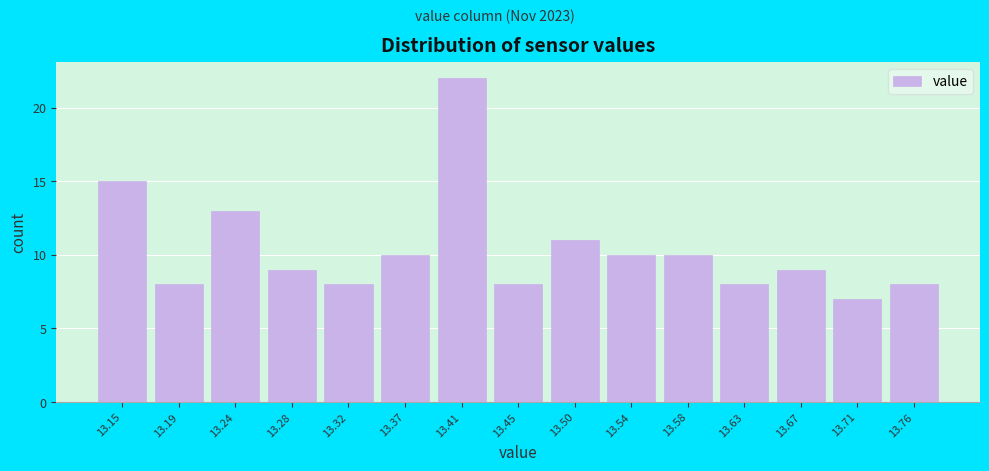

Reading right to left, extract all data points from this chart.

8	7	9	8	10	10	11	8	22	10	8	9	13	8	15